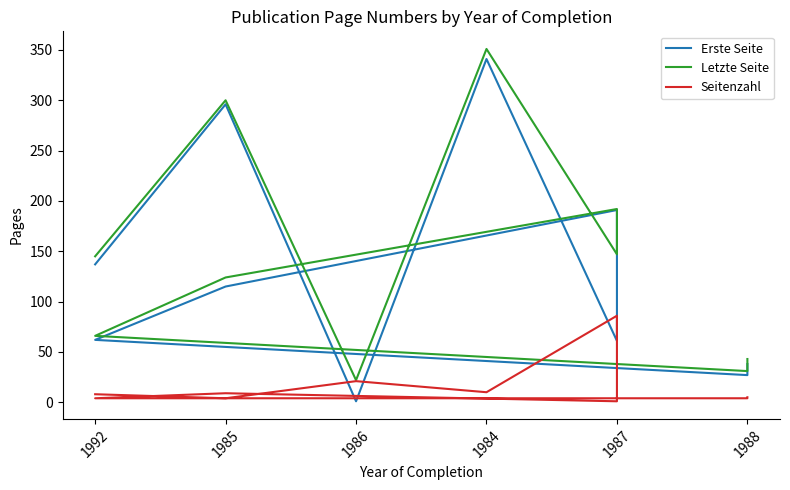

What is the difference between the maximum and second lowest values in the Erste Seite series?

314